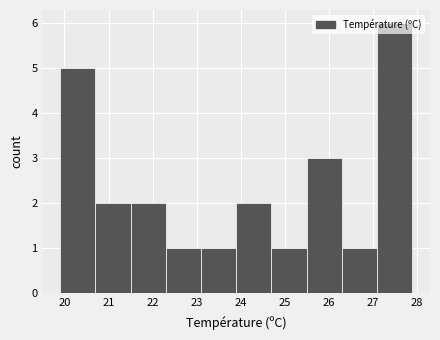

Reading left to right, list every bar in this chart as the range it spans on the x-axis followed by its height. The values are not printed on the chart, so give them approximately, as read against the axis.

19.9 to 20.7: 5
20.7 to 21.5: 2
21.5 to 22.3: 2
22.3 to 23.1: 1
23.1 to 23.9: 1
23.9 to 24.7: 2
24.7 to 25.5: 1
25.5 to 26.3: 3
26.3 to 27.1: 1
27.1 to 27.9: 6